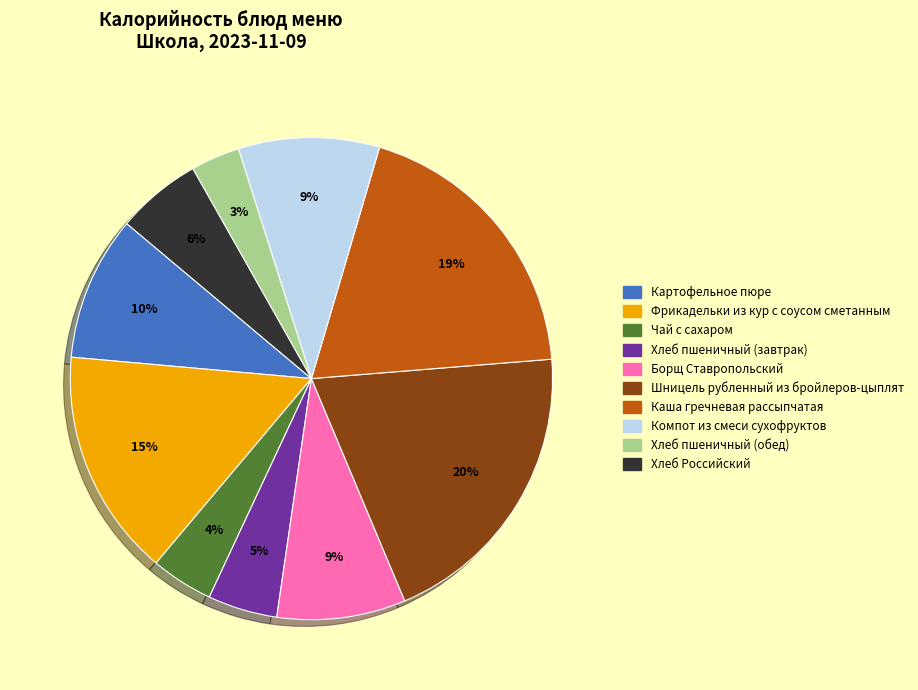

Does Борщ Ставропольский represent more than half of the total?

No